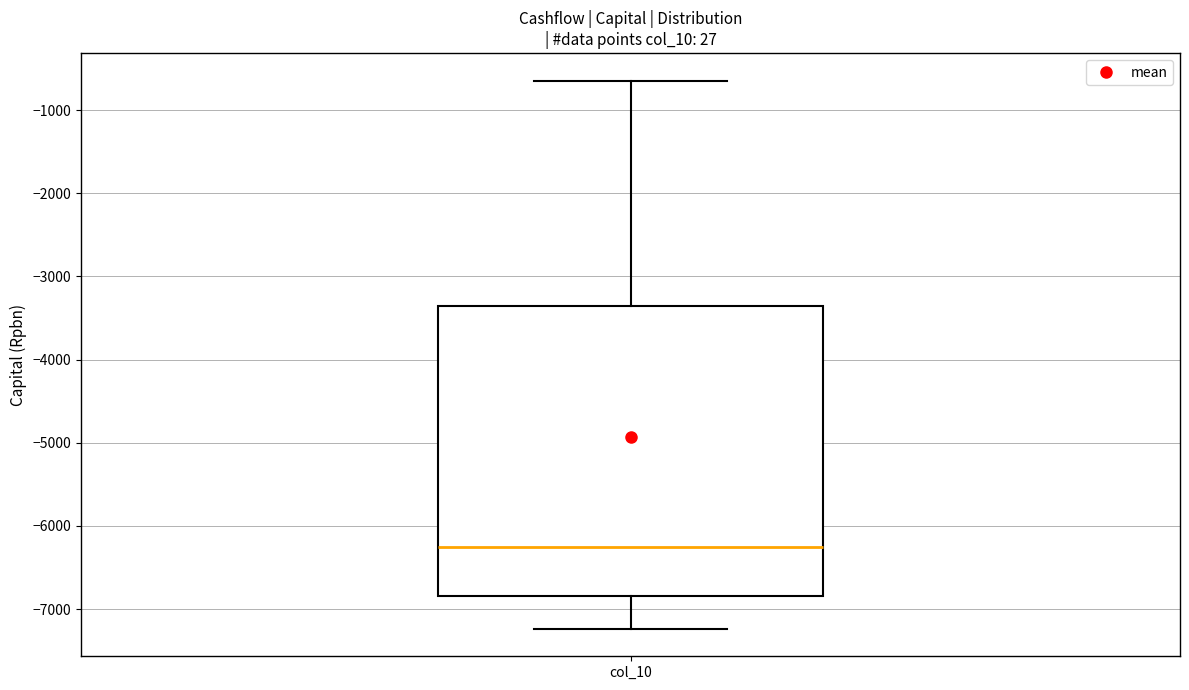

Transcribe this box plot: give where the median line is, the range the box spans, and where the two whiskers end, as read against the y-axis. The values are not printed on the chart, so give them approximately, as read against the axis.

median -6300, box -6800 to -3400, whiskers -7200 to -600